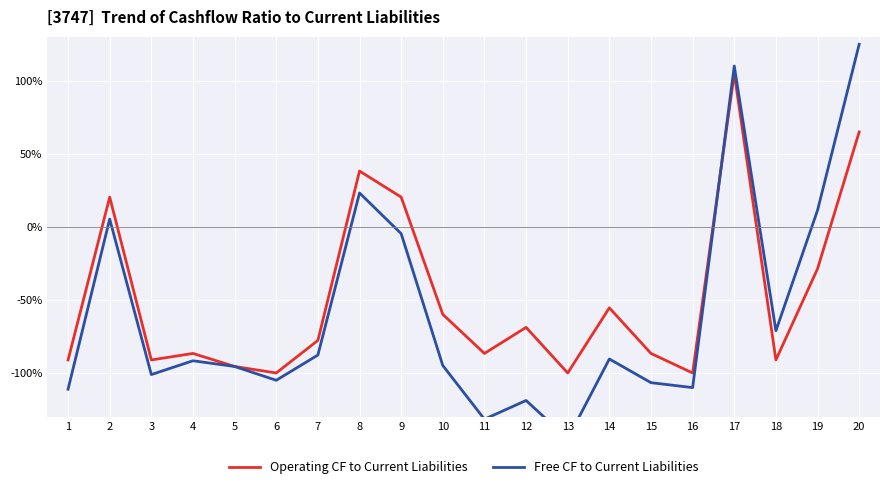

Where is Operating CF to Current Liabilities nearest to the value 2?

2